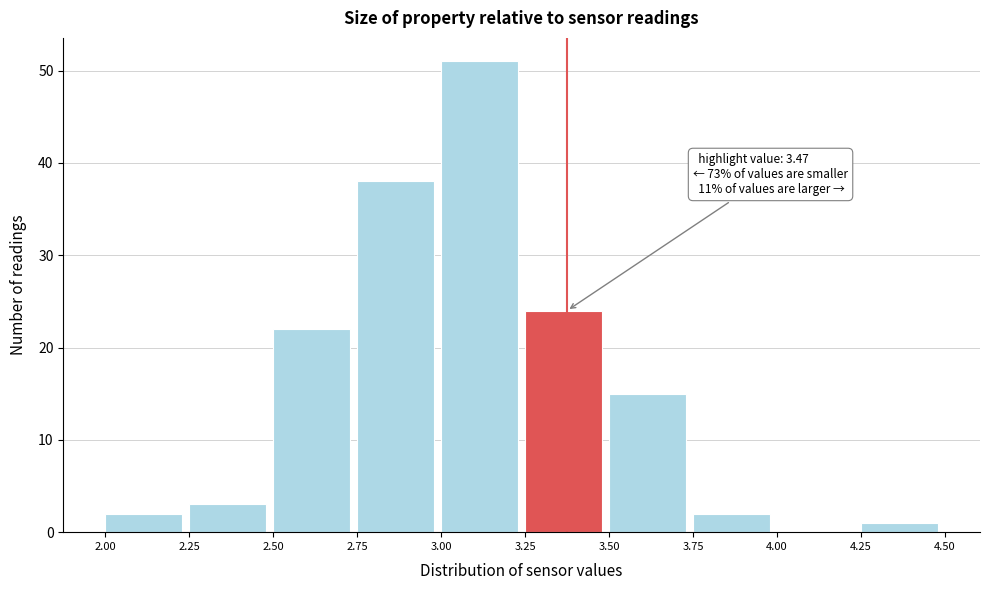

Which range on the x-axis has the tallest bar?

3.00 to 3.25